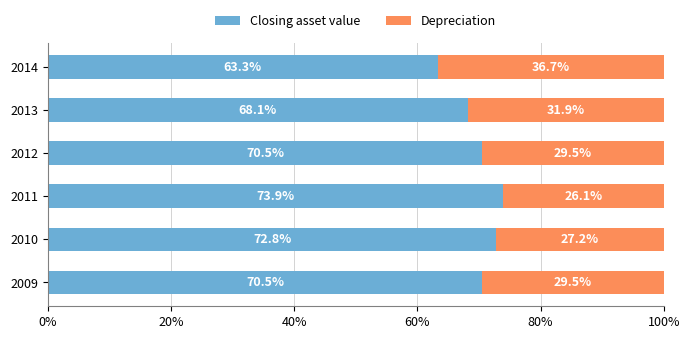

What is the total value across all series at 2013?

100.0